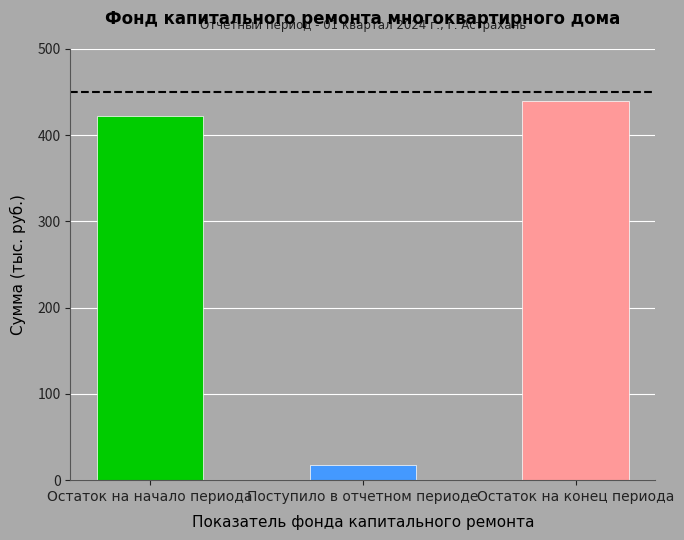

What is the value of the 2nd bar from the left?

17.1